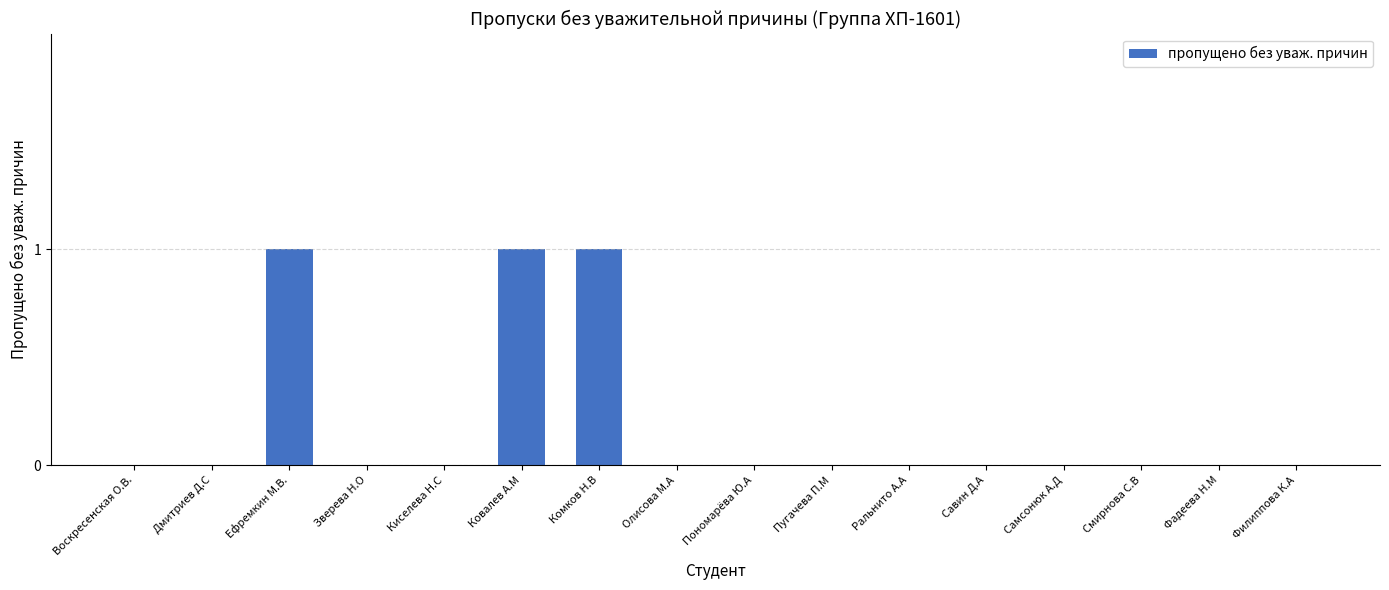

Reading left to right, list all the values displayed in this chart.

0	0	1	0	0	1	1	0	0	0	0	0	0	0	0	0